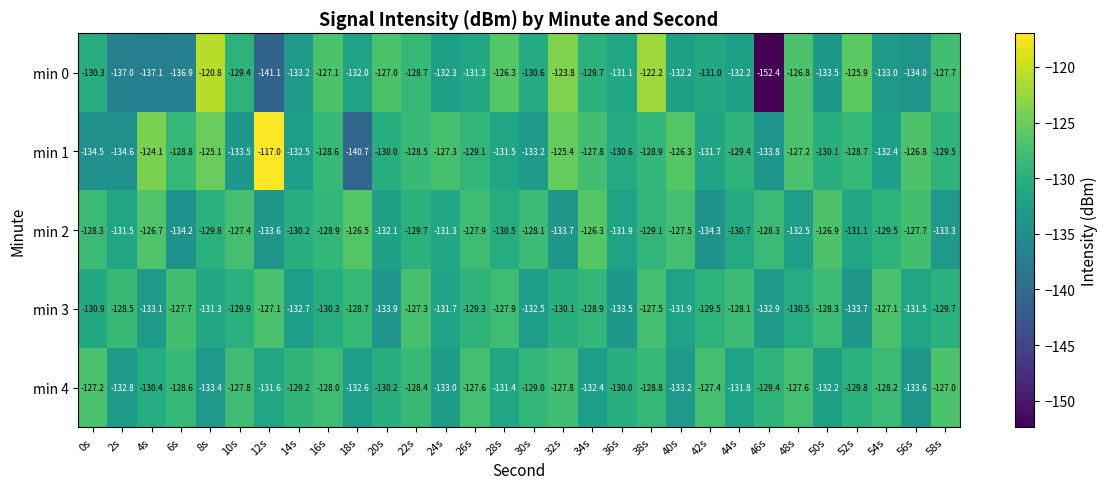

At how many categories does at least one series exceed -148?

30